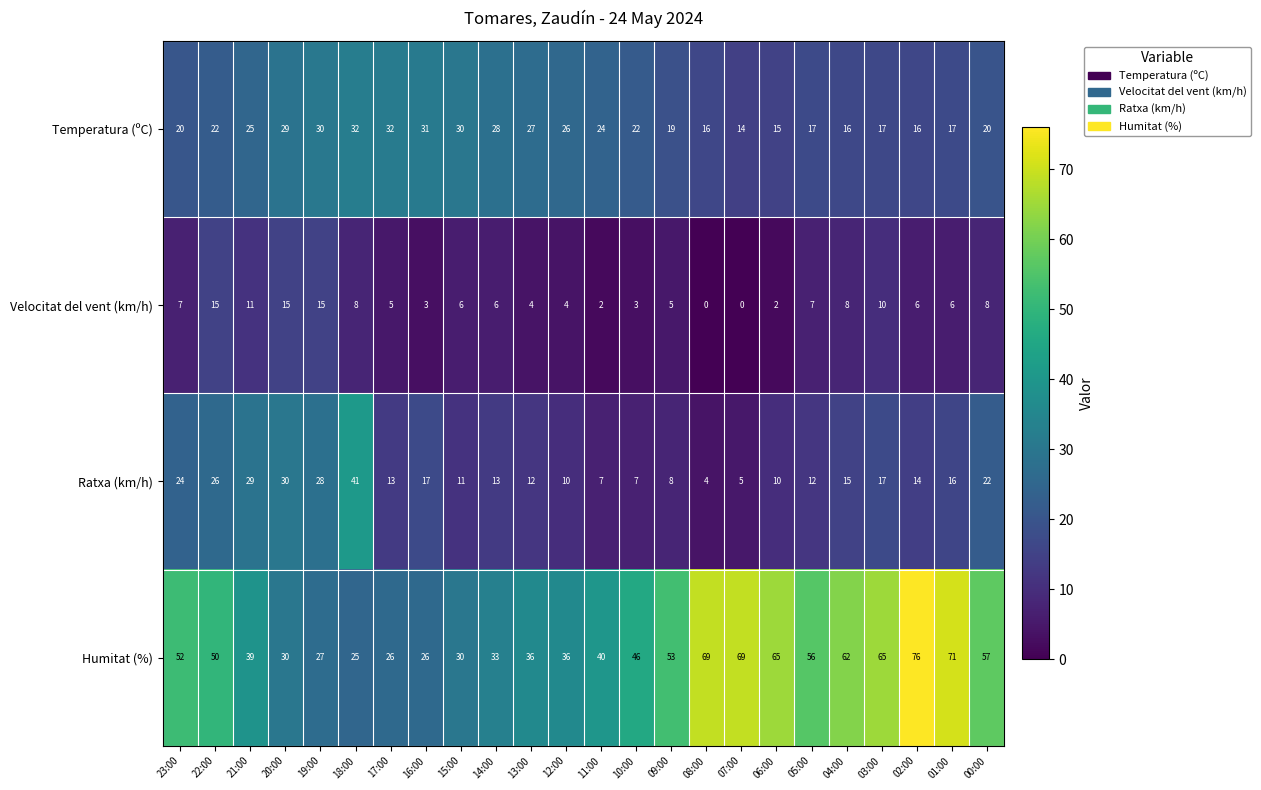

What is the highest value of the Humitat (%) series?

76